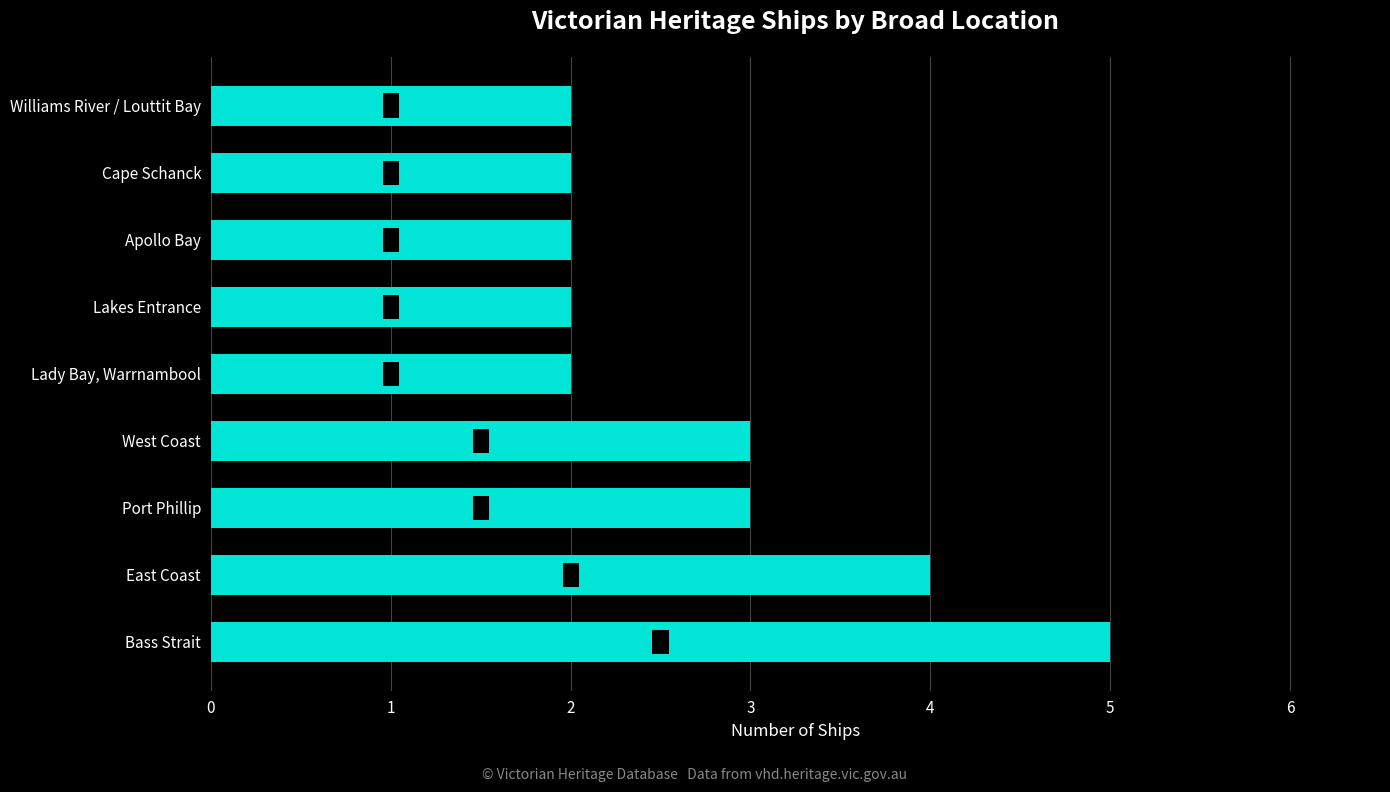

What is the maximum value shown in the chart?

5